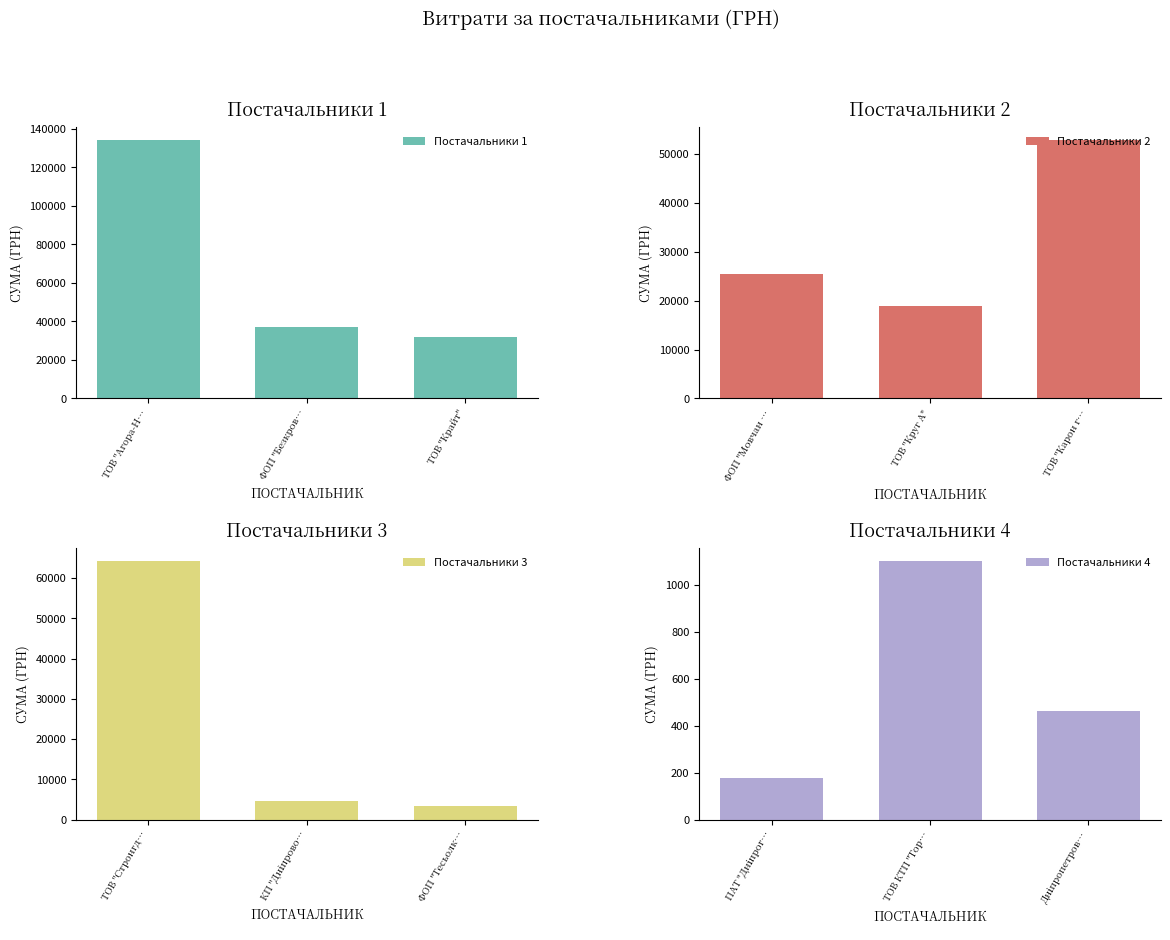

What is the sum of the Постачальники 1 values at ТОВ "Крайт" and ФОП "Безкров…?

69406.2